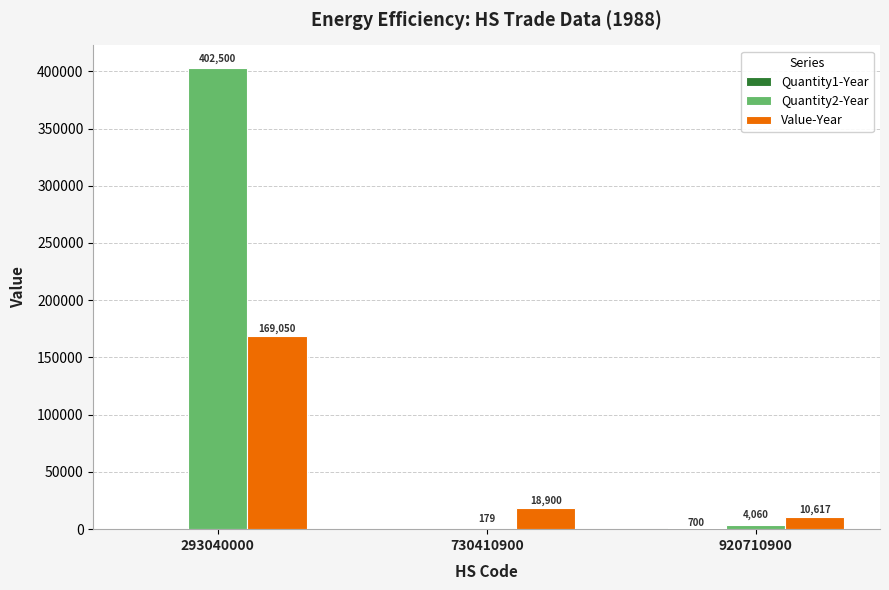

What is the approximate value of Value-Year at 730410900?

18900